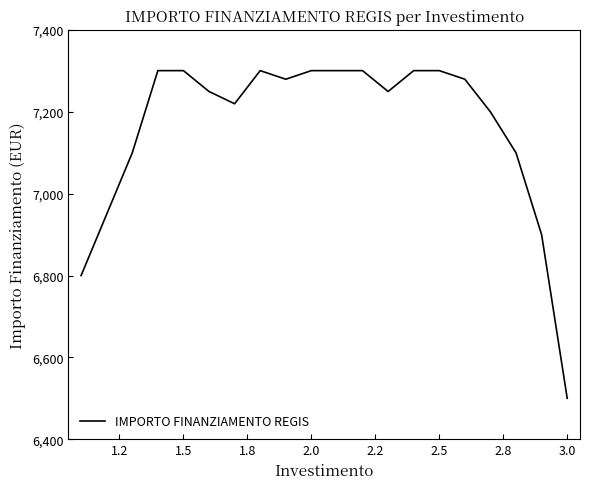

What is the minimum value shown in the chart?

6500